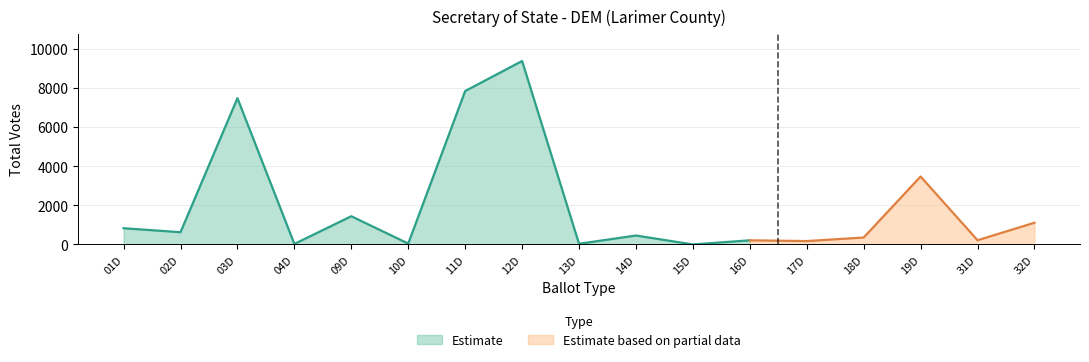

At which category does the data reach its first local peak?

03D